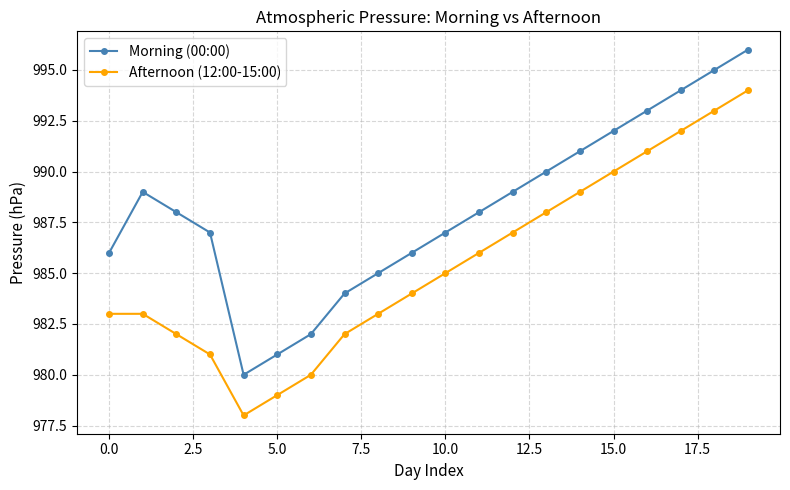

What is the value of the Afternoon (12:00-15:00) point at the 3rd from the left?

982